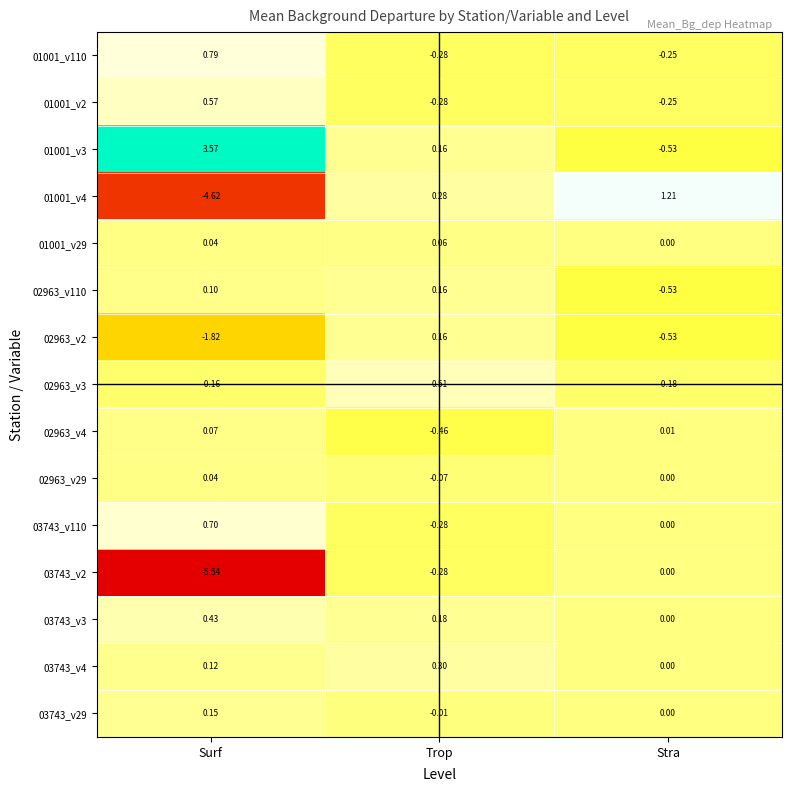

List the labels in order of 02963_v110 value, smallest first.

Stra, Surf, Trop